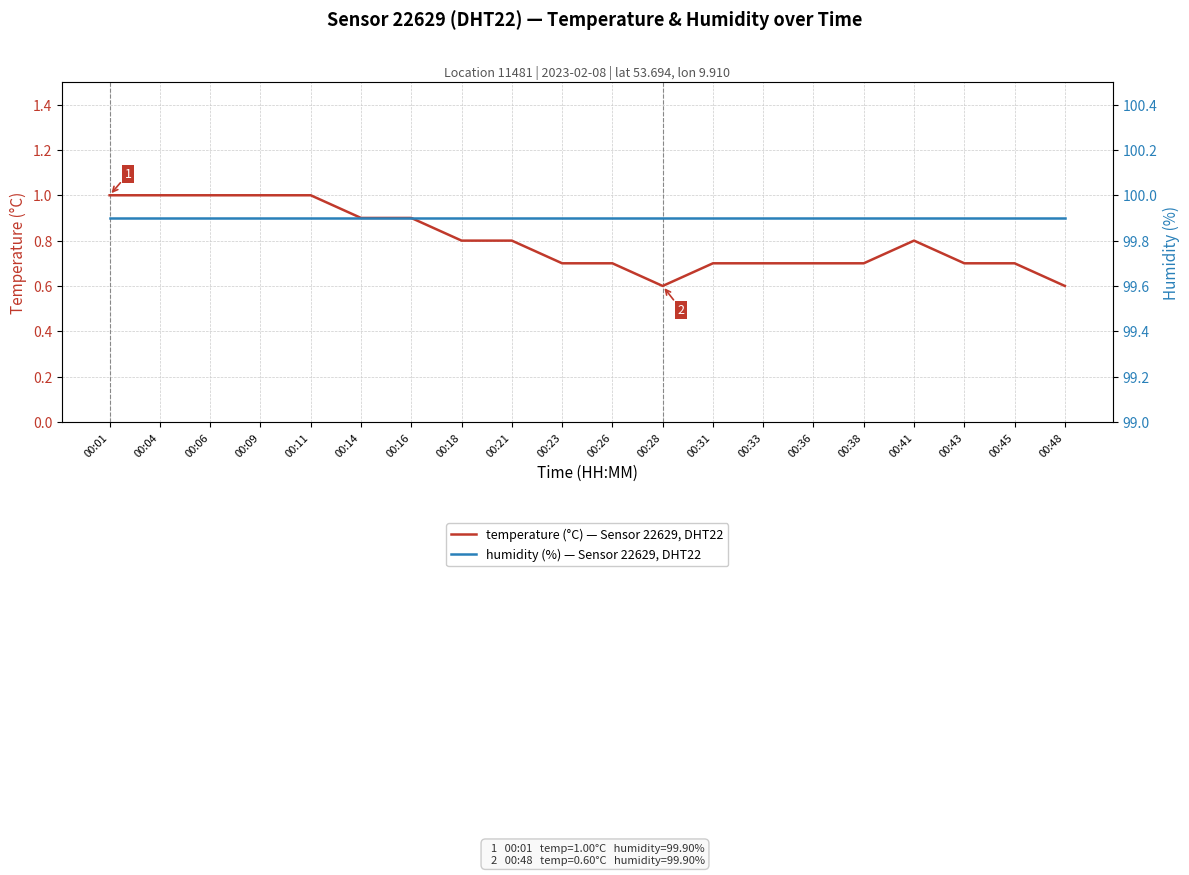

The humidity (%) — Sensor 22629, DHT22 series shows 29.1 at 00:33. True or false?

False